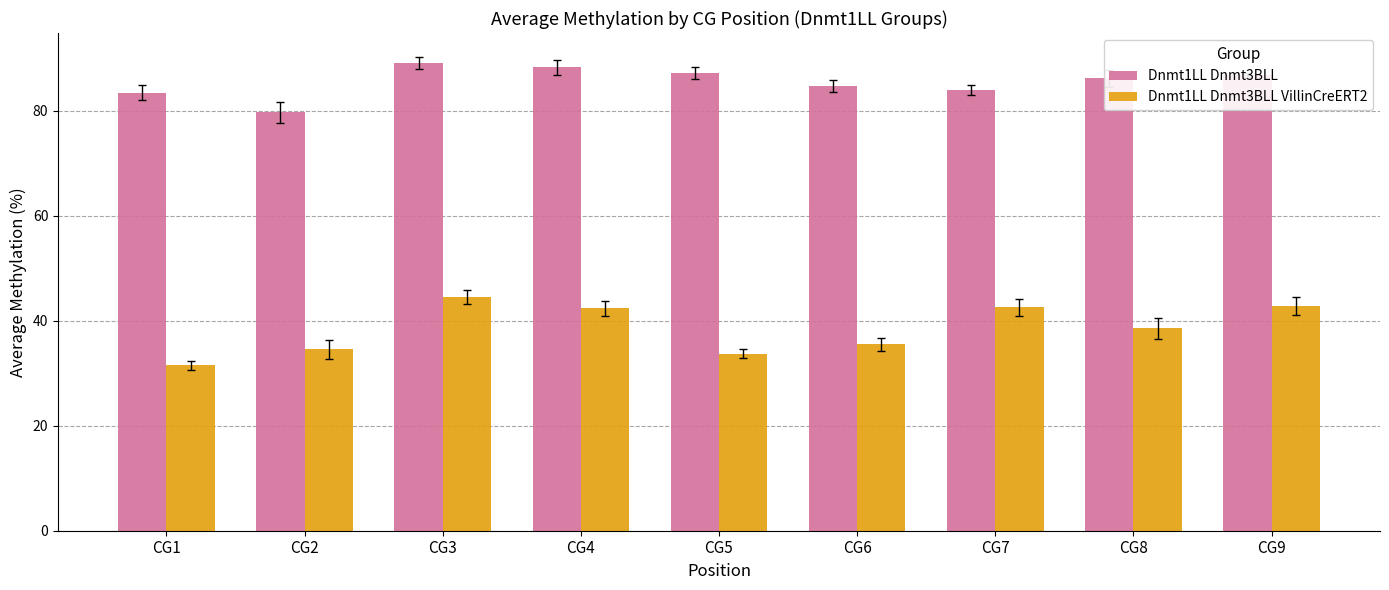

The Dnmt1LL Dnmt3BLL VillinCreERT2 series shows 53.1 at CG1. True or false?

False